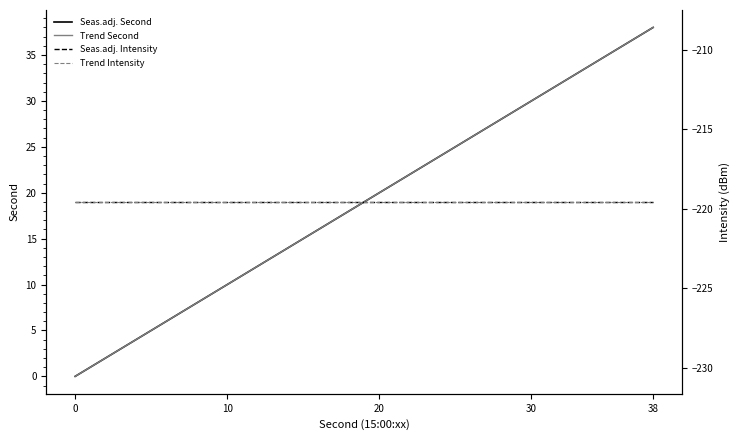

Reading left to right, list all the values displayed in this chart.

Seas.adj. Second: 0.0	2.0	4.0	6.0	8.0	10.0	12.0	14.0	16.0	18.0	20.0	22.0	24.0	26.0	28.0	30.0	32.0	34.0	36.0	38.0
Trend Second: 0.0	2.0	4.0	6.0	8.0	10.0	12.0	14.0	16.0	18.0	20.0	22.0	24.0	26.0	28.0	30.0	32.0	34.0	36.0	38.0
Seas.adj. Intensity: -219.6	-219.6	-219.6	-219.6	-219.6	-219.6	-219.6	-219.6	-219.6	-219.6	-219.6	-219.6	-219.6	-219.6	-219.6	-219.6	-219.6	-219.6	-219.6	-219.6
Trend Intensity: -219.6	-219.6	-219.6	-219.6	-219.6	-219.6	-219.6	-219.6	-219.6	-219.6	-219.6	-219.6	-219.6	-219.6	-219.6	-219.6	-219.6	-219.6	-219.6	-219.6